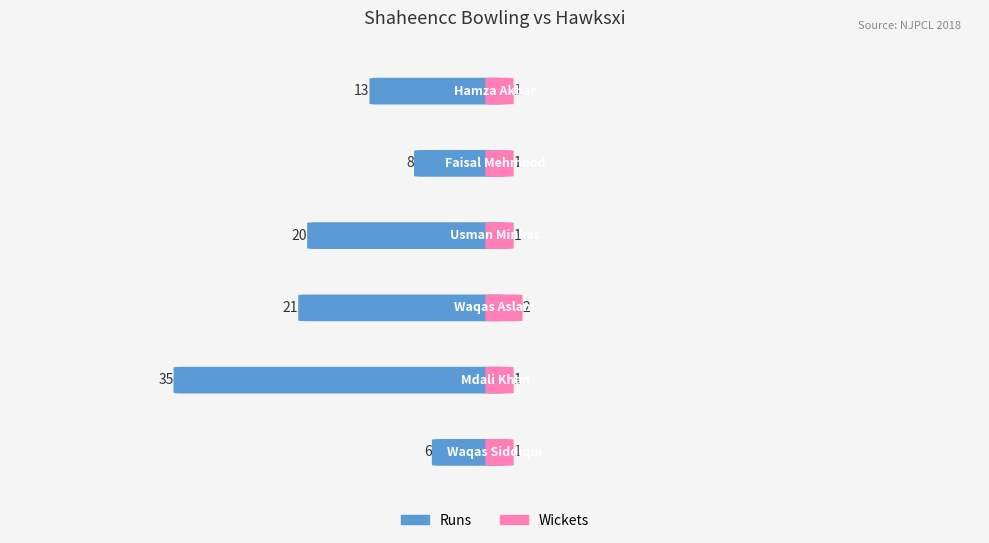

What is the maximum value shown in the chart?

35